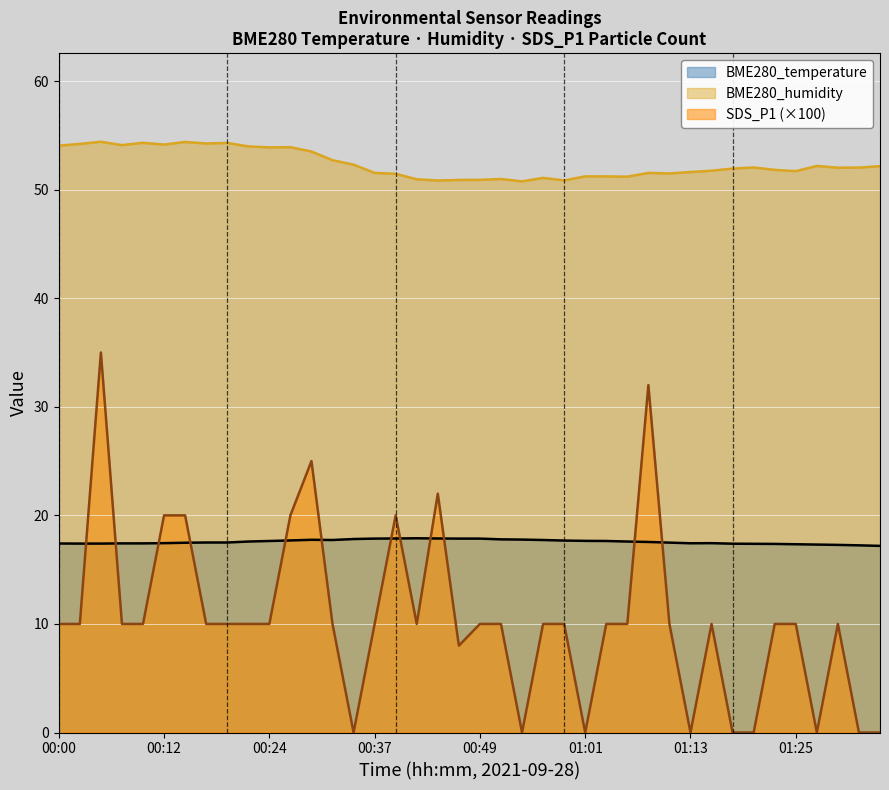

Rank the series by their maximum value, from lowest to highest.

BME280_temperature, SDS_P1 (×100), BME280_humidity